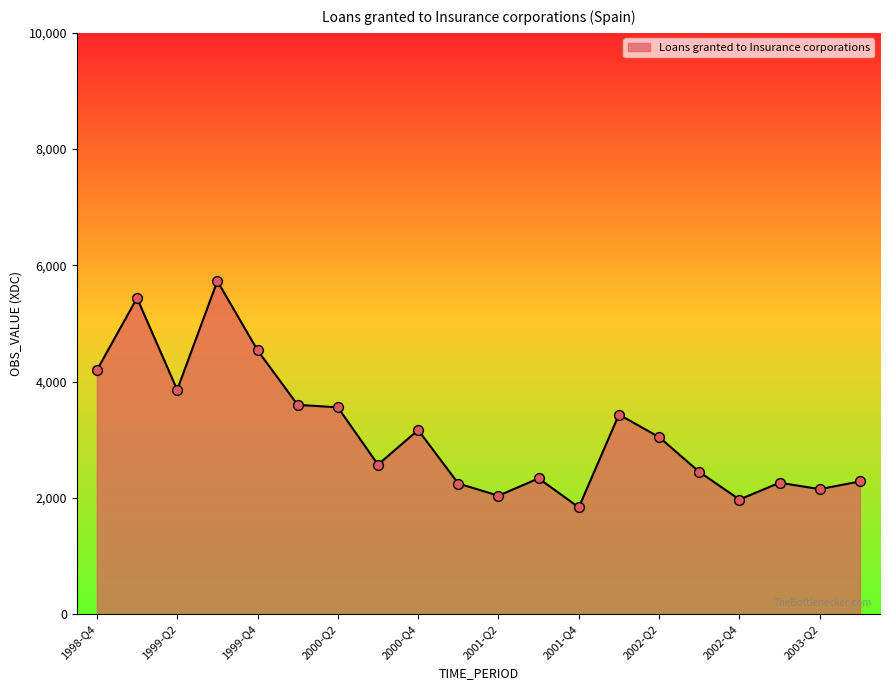

What is the smallest value displayed?

1837